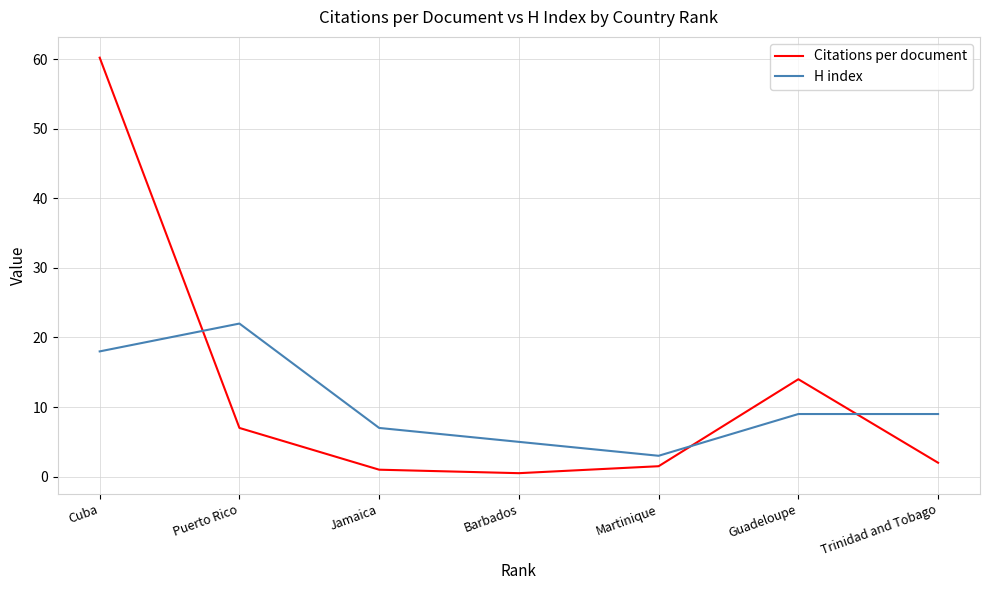

The value of H index at Puerto Rico is 22.0. True or false?

True